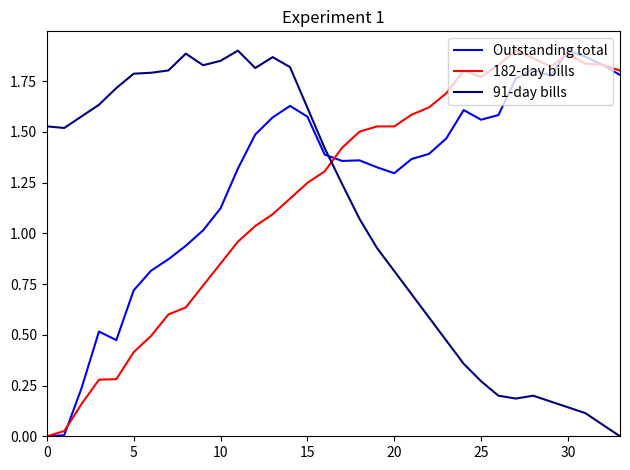

List the series in order of their overall mean, lowest first.

91-day bills, 182-day bills, Outstanding total